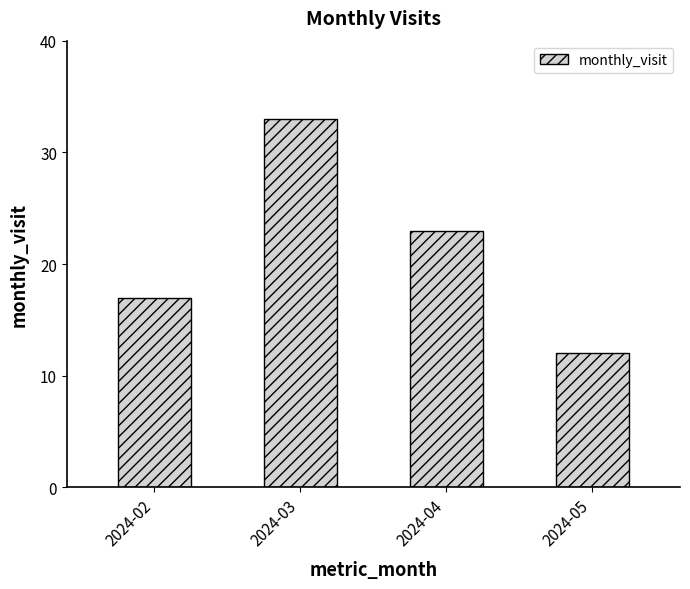

List the labels in order of value, largest first.

2024-03, 2024-04, 2024-02, 2024-05